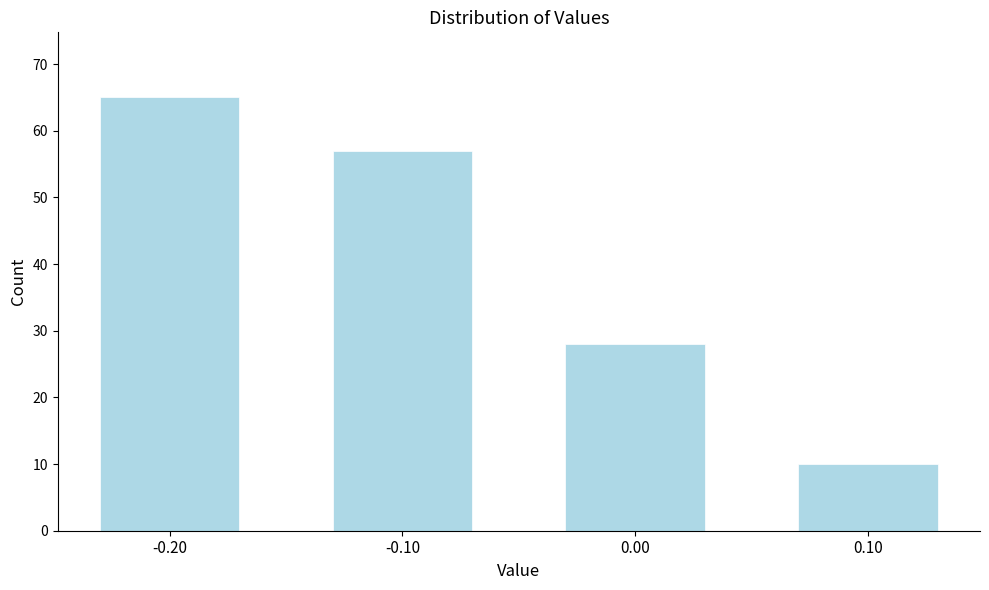

Reading right to left, what are all the values shown in this chart?

10	28	57	65